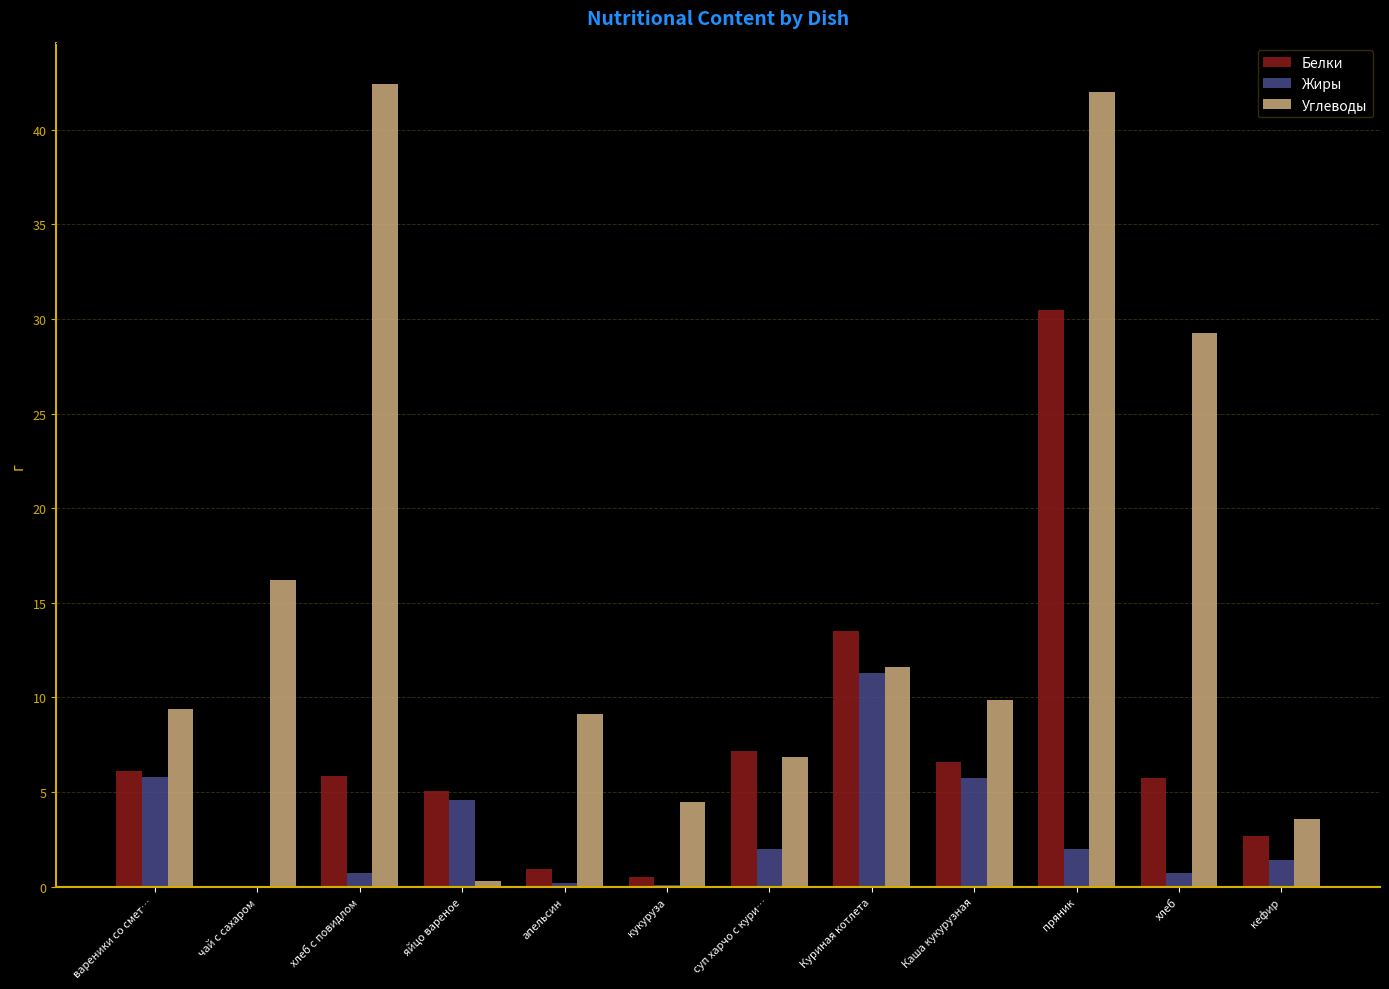

How many data points does each series have?

12